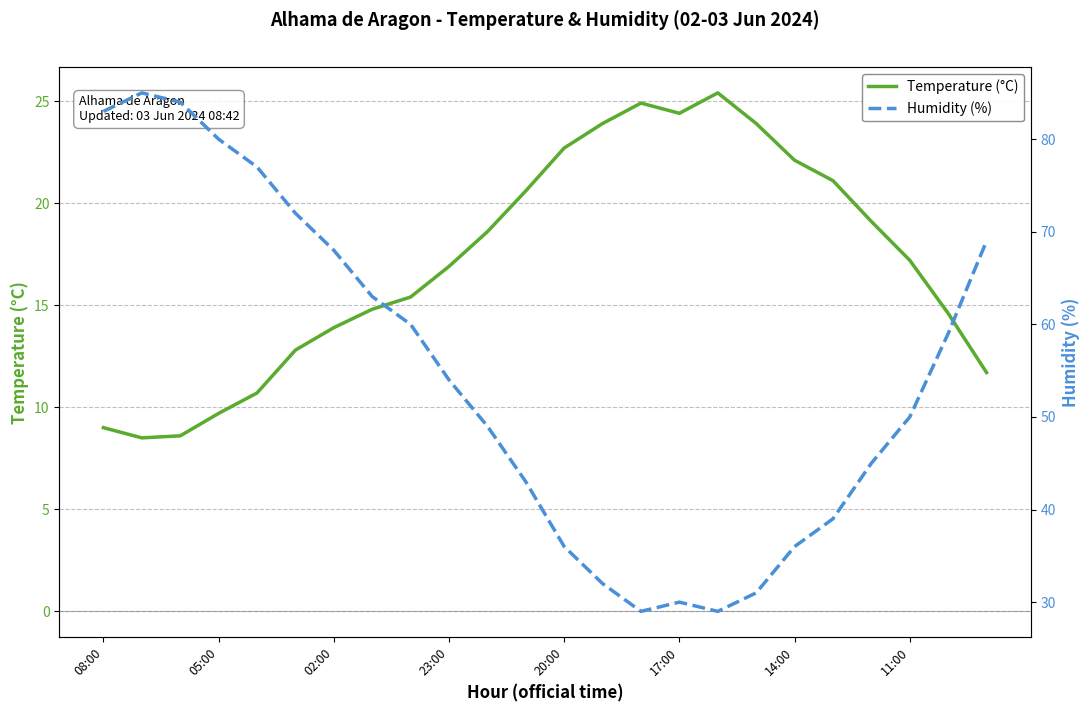

The Temperature (°C) series shows 9.1 at 17:00. True or false?

False